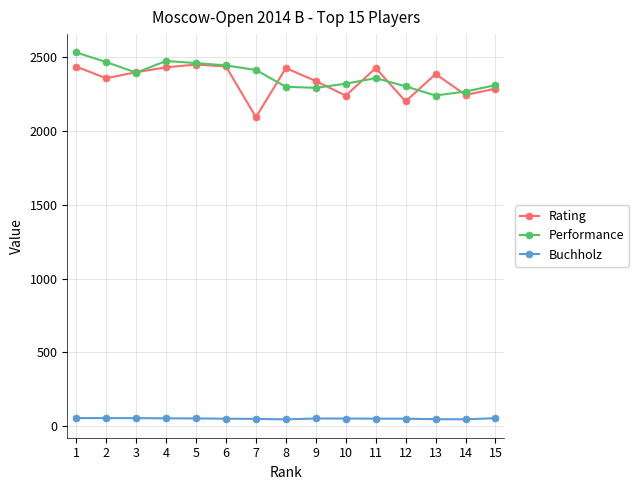

Is the value of Performance at 13 greater than the value of Buchholz at 9?

Yes